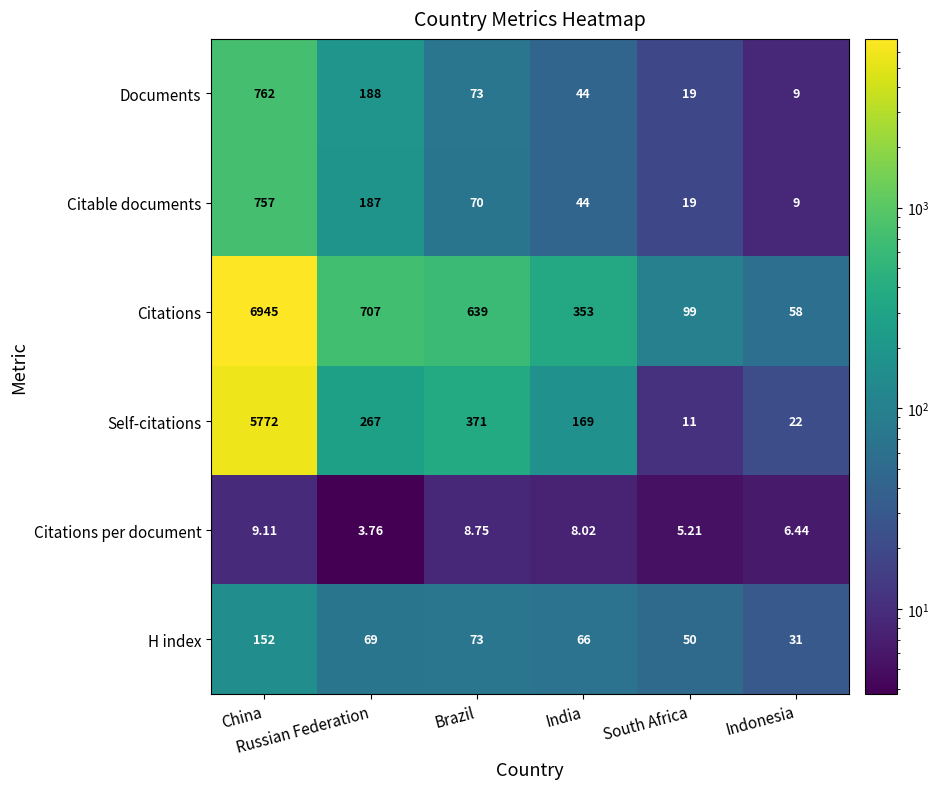

List the series in order of their peak value, lowest first.

Citations per document, H index, Citable documents, Documents, Self-citations, Citations